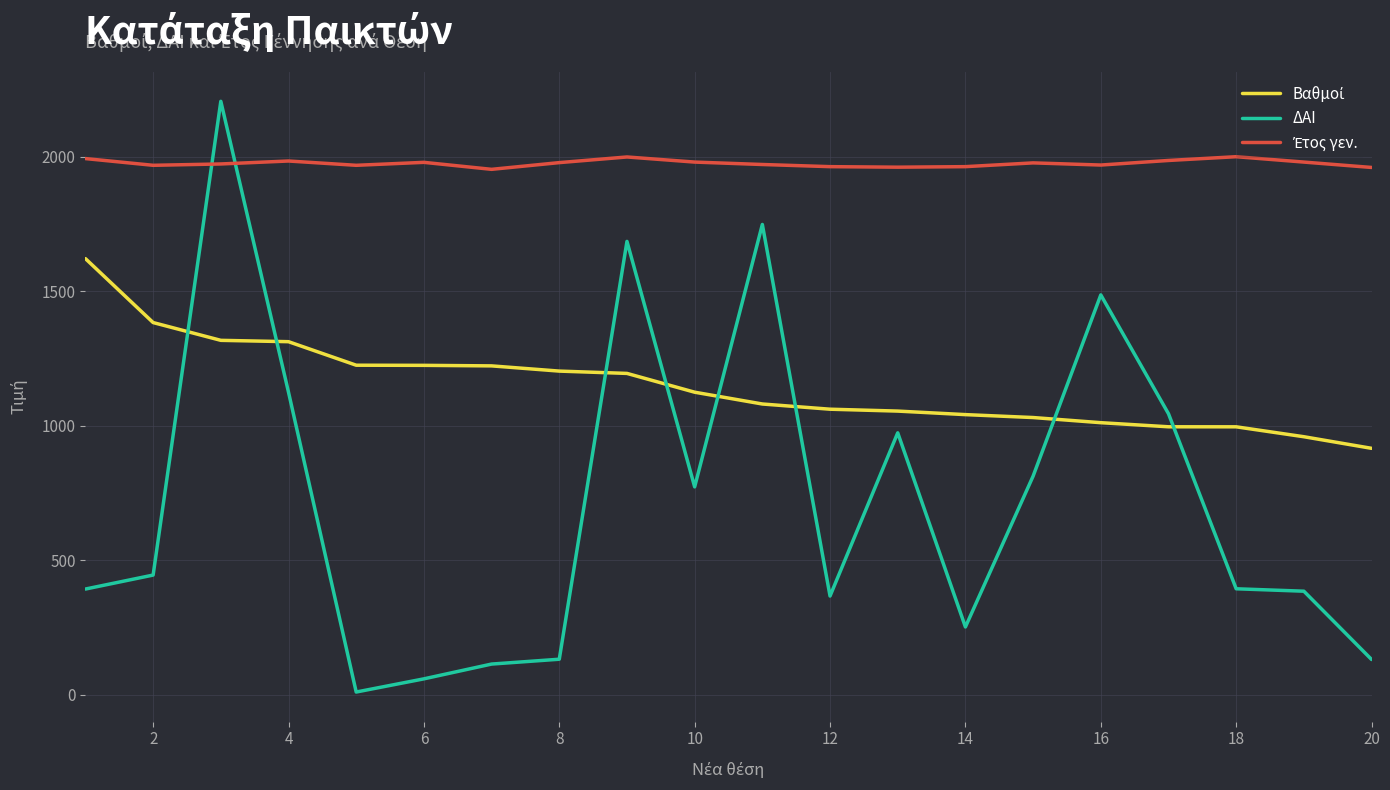

Which series has the largest range (max minus min)?

ΔΑΙ